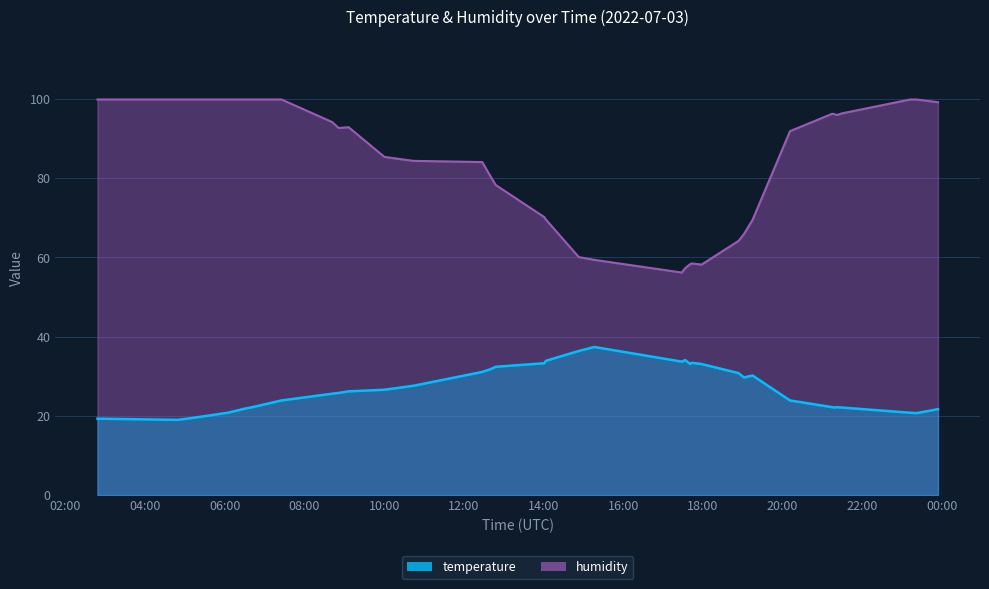

How many data points does each series have?

35